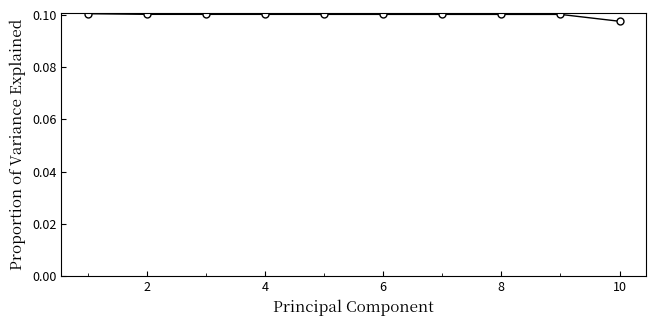

What is the sum of all values?

1.0